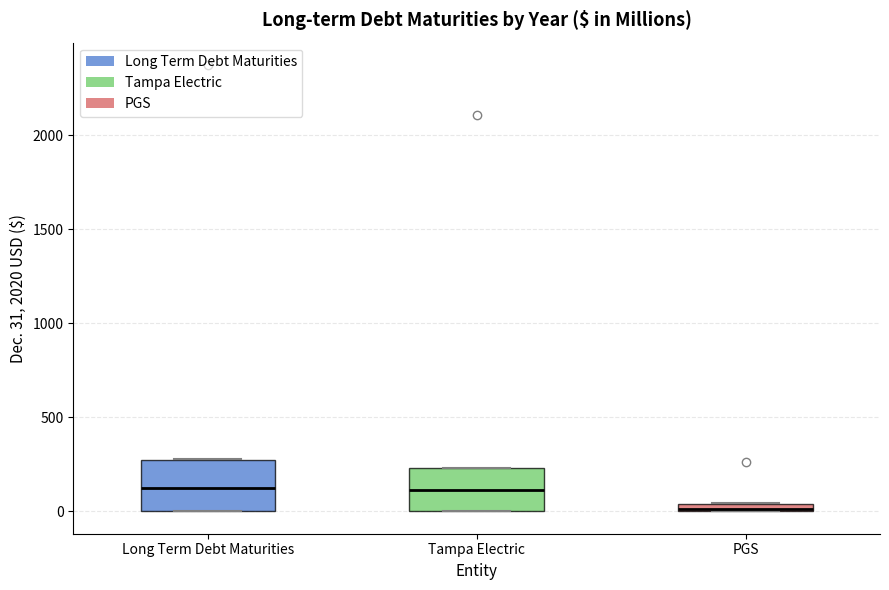

Where is the upper edge of the box for PGS on the y-axis? The values are not printed on the chart, so give them approximately, as read against the axis.

50